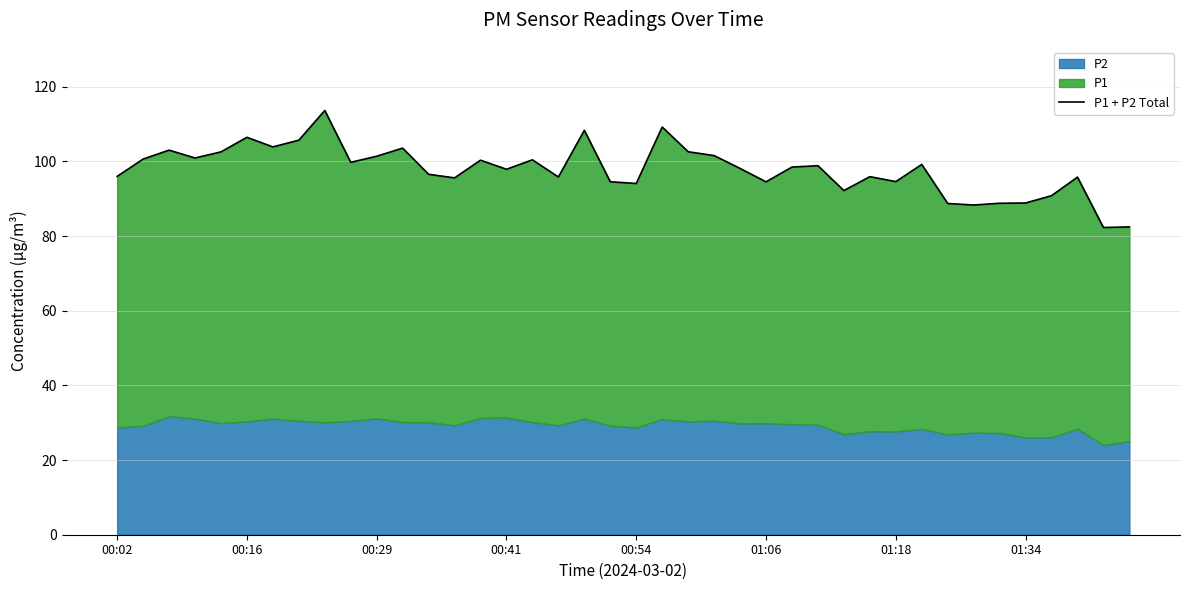

What is the difference between the values at 8 and 20?

19.6